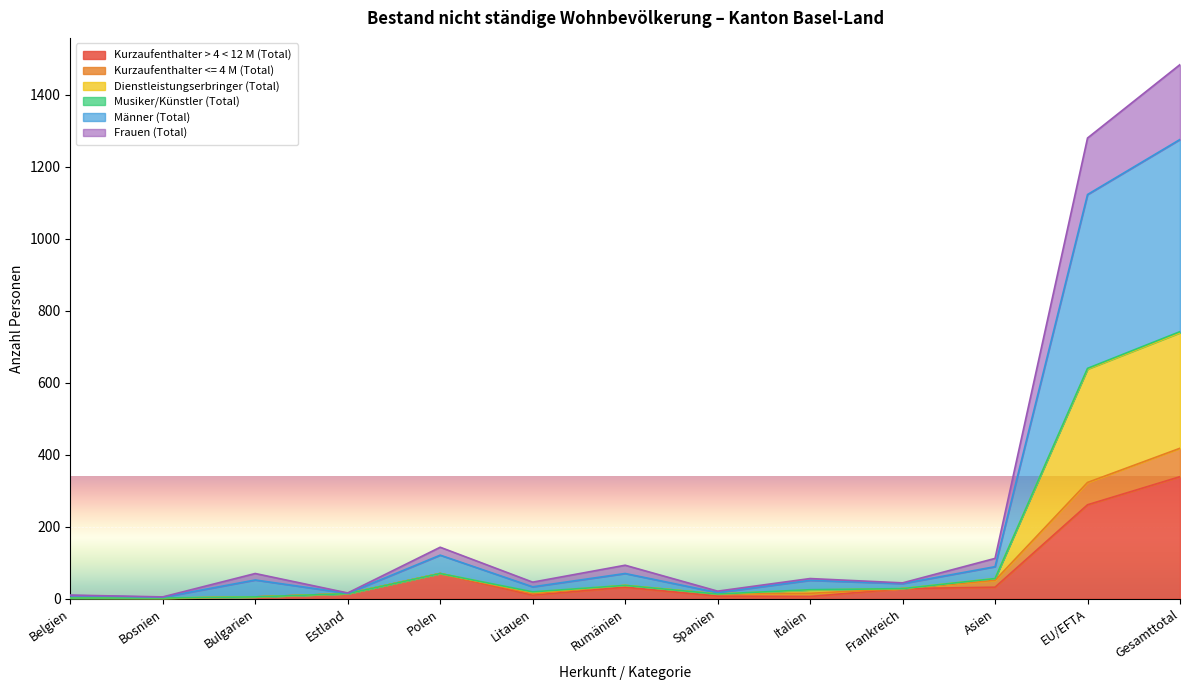

At which label is Kurzaufenthalter <= 4 M (Total) closest to 372?

EU/EFTA